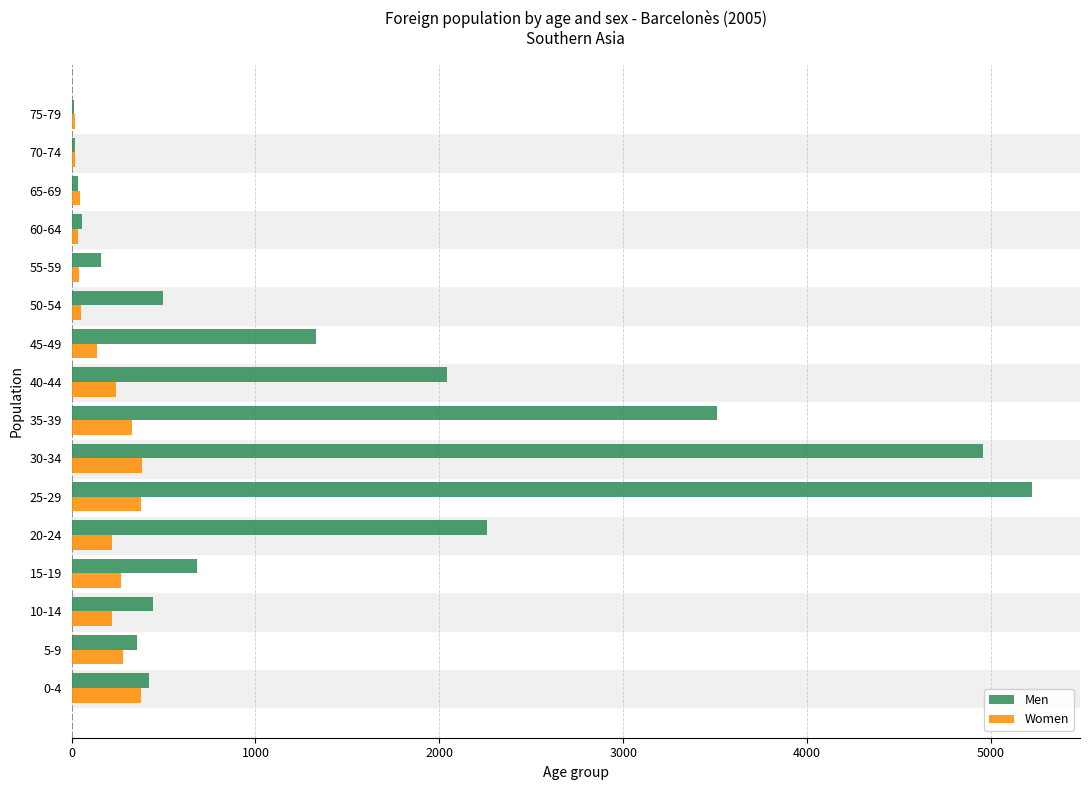

What is the sum of all Women values?

3044